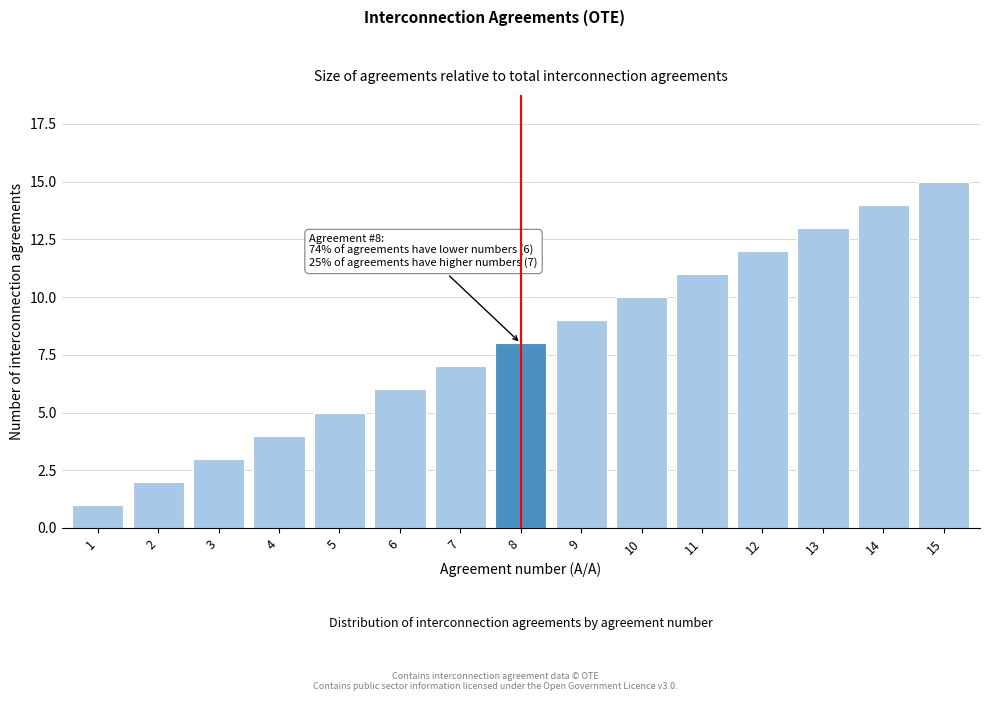

What is the change in value from 9 to 14?

+5